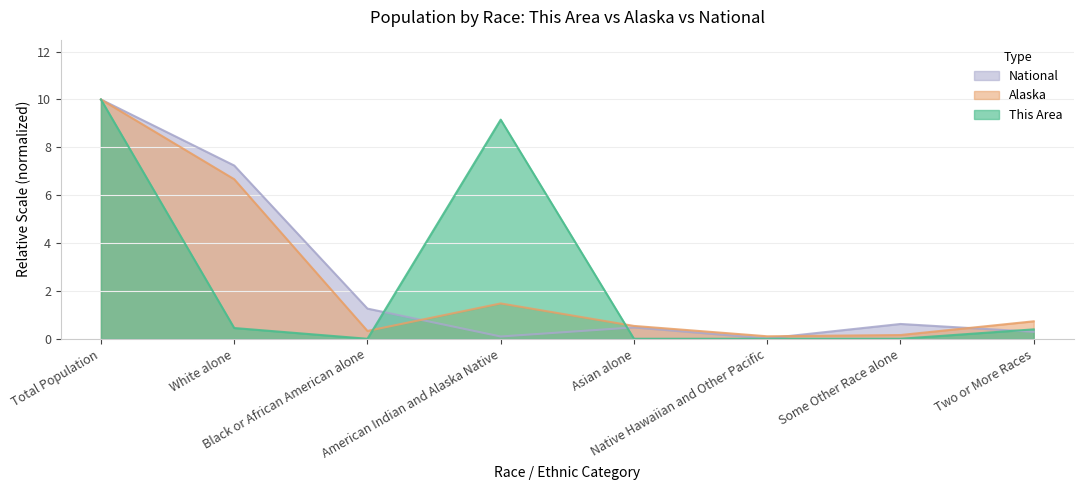

Reading left to right, extract all data points from this chart.

This Area: Total Population=10.0	White alone=0.4	Black or African American alone=0.0	American Indian and Alaska Native=9.2	Asian alone=0.0	Native Hawaiian and Other Pacific=0.0	Some Other Race alone=0.0	Two or More Races=0.4
Alaska: Total Population=10.0	White alone=6.7	Black or African American alone=0.3	American Indian and Alaska Native=1.5	Asian alone=0.5	Native Hawaiian and Other Pacific=0.1	Some Other Race alone=0.2	Two or More Races=0.7
National: Total Population=10.0	White alone=7.2	Black or African American alone=1.3	American Indian and Alaska Native=0.1	Asian alone=0.5	Native Hawaiian and Other Pacific=0.0	Some Other Race alone=0.6	Two or More Races=0.3